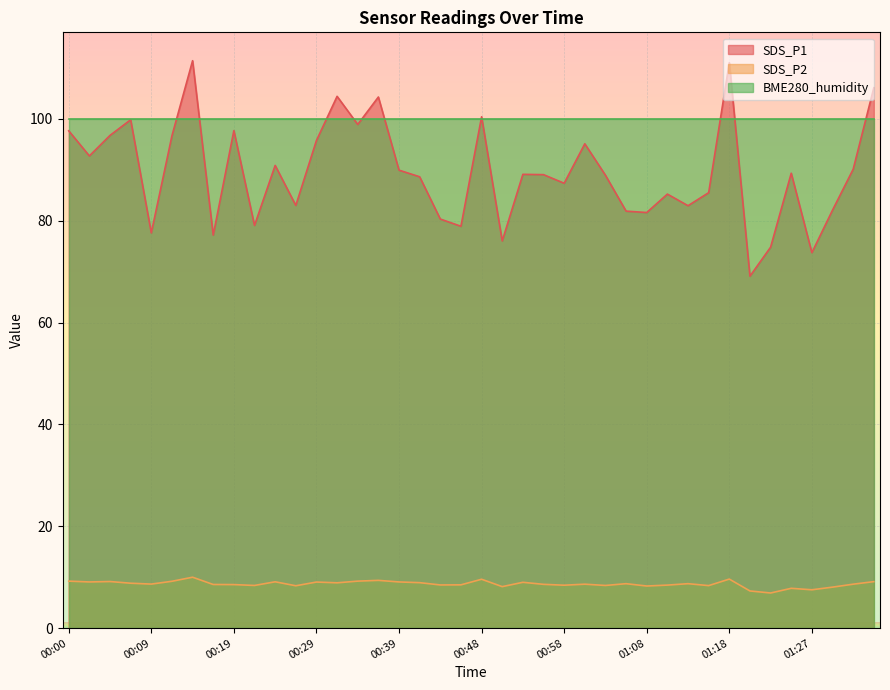

What are all the series names shown in the legend?

SDS_P1, SDS_P2, BME280_humidity